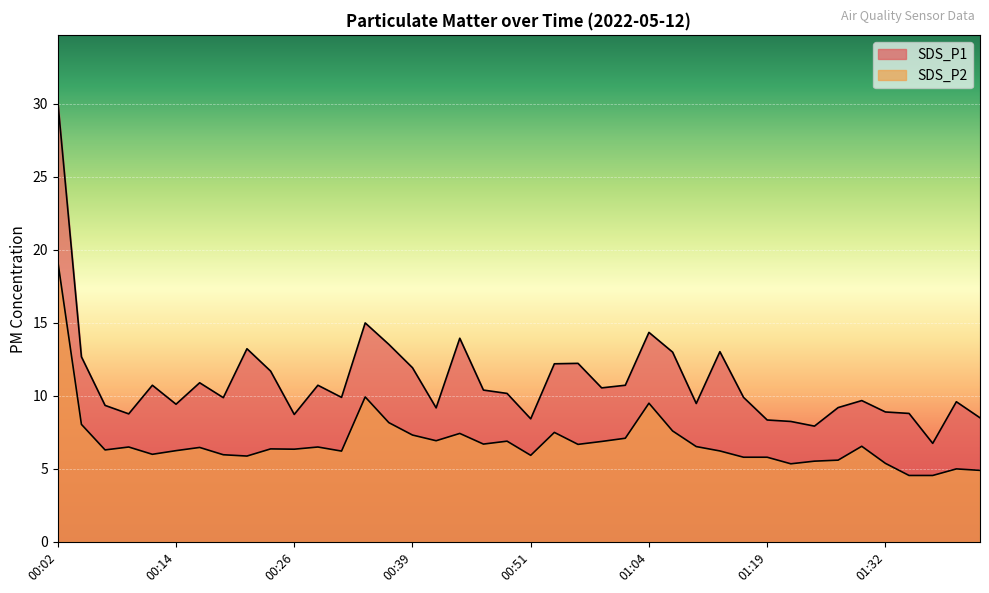

What is the average value of the SDS_P2 series?

6.8